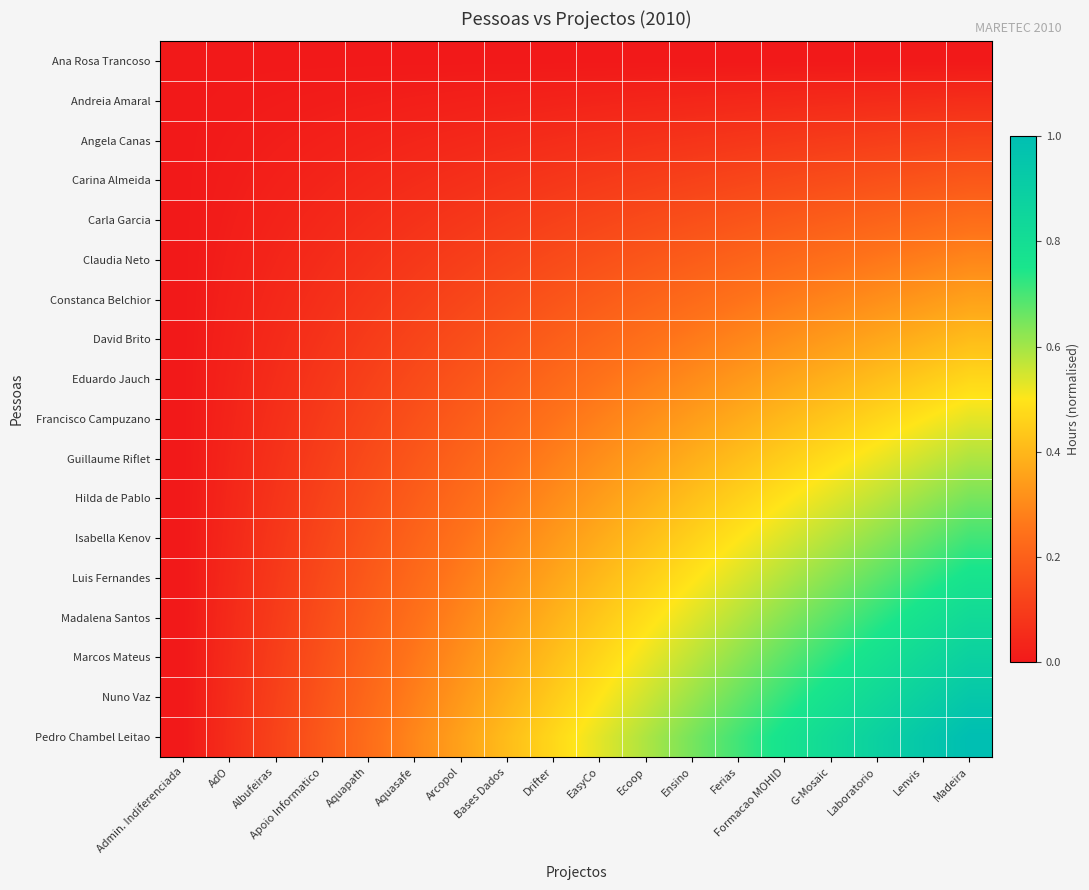

Reading left to right, list all the values displayed in this chart.

Ana Rosa Trancoso: Admin. Indiferenciada=0.0	AdO=0.0	Albufeiras=0.0	Apoio Informatico=0.0	Aquapath=0.0	Aquasafe=0.0	Arcopol=0.0	Bases Dados=0.0	Drifter=0.0	EasyCo=0.0	Ecoop=0.0	Ensino=0.0	Ferias=0.0	Formacao MOHID=0.0	G-Mosaic=0.0	Laboratorio=0.0	Lenvis=0.0	Madeira=0.0
Andreia Amaral: Admin. Indiferenciada=0.0	AdO=0.0	Albufeiras=0.0	Apoio Informatico=0.0	Aquapath=0.0	Aquasafe=0.0	Arcopol=0.0	Bases Dados=0.0	Drifter=0.0	EasyCo=0.0	Ecoop=0.0	Ensino=0.0	Ferias=0.0	Formacao MOHID=0.0	G-Mosaic=0.0	Laboratorio=0.1	Lenvis=0.1	Madeira=0.1
Angela Canas: Admin. Indiferenciada=0.0	AdO=0.0	Albufeiras=0.0	Apoio Informatico=0.0	Aquapath=0.0	Aquasafe=0.0	Arcopol=0.0	Bases Dados=0.0	Drifter=0.1	EasyCo=0.1	Ecoop=0.1	Ensino=0.1	Ferias=0.1	Formacao MOHID=0.1	G-Mosaic=0.1	Laboratorio=0.1	Lenvis=0.1	Madeira=0.1
Carina Almeida: Admin. Indiferenciada=0.0	AdO=0.0	Albufeiras=0.0	Apoio Informatico=0.0	Aquapath=0.0	Aquasafe=0.1	Arcopol=0.1	Bases Dados=0.1	Drifter=0.1	EasyCo=0.1	Ecoop=0.1	Ensino=0.1	Ferias=0.1	Formacao MOHID=0.1	G-Mosaic=0.1	Laboratorio=0.2	Lenvis=0.2	Madeira=0.2
Carla Garcia: Admin. Indiferenciada=0.0	AdO=0.0	Albufeiras=0.0	Apoio Informatico=0.0	Aquapath=0.1	Aquasafe=0.1	Arcopol=0.1	Bases Dados=0.1	Drifter=0.1	EasyCo=0.1	Ecoop=0.1	Ensino=0.2	Ferias=0.2	Formacao MOHID=0.2	G-Mosaic=0.2	Laboratorio=0.2	Lenvis=0.2	Madeira=0.2
Claudia Neto: Admin. Indiferenciada=0.0	AdO=0.0	Albufeiras=0.0	Apoio Informatico=0.1	Aquapath=0.1	Aquasafe=0.1	Arcopol=0.1	Bases Dados=0.1	Drifter=0.1	EasyCo=0.2	Ecoop=0.2	Ensino=0.2	Ferias=0.2	Formacao MOHID=0.2	G-Mosaic=0.2	Laboratorio=0.3	Lenvis=0.3	Madeira=0.3
Constanca Belchior: Admin. Indiferenciada=0.0	AdO=0.0	Albufeiras=0.0	Apoio Informatico=0.1	Aquapath=0.1	Aquasafe=0.1	Arcopol=0.1	Bases Dados=0.1	Drifter=0.2	EasyCo=0.2	Ecoop=0.2	Ensino=0.2	Ferias=0.2	Formacao MOHID=0.3	G-Mosaic=0.3	Laboratorio=0.3	Lenvis=0.3	Madeira=0.4
David Brito: Admin. Indiferenciada=0.0	AdO=0.0	Albufeiras=0.0	Apoio Informatico=0.1	Aquapath=0.1	Aquasafe=0.1	Arcopol=0.1	Bases Dados=0.2	Drifter=0.2	EasyCo=0.2	Ecoop=0.2	Ensino=0.3	Ferias=0.3	Formacao MOHID=0.3	G-Mosaic=0.3	Laboratorio=0.4	Lenvis=0.4	Madeira=0.4
Eduardo Jauch: Admin. Indiferenciada=0.0	AdO=0.0	Albufeiras=0.1	Apoio Informatico=0.1	Aquapath=0.1	Aquasafe=0.1	Arcopol=0.2	Bases Dados=0.2	Drifter=0.2	EasyCo=0.2	Ecoop=0.3	Ensino=0.3	Ferias=0.3	Formacao MOHID=0.4	G-Mosaic=0.4	Laboratorio=0.4	Lenvis=0.4	Madeira=0.5
Francisco Campuzano: Admin. Indiferenciada=0.0	AdO=0.0	Albufeiras=0.1	Apoio Informatico=0.1	Aquapath=0.1	Aquasafe=0.2	Arcopol=0.2	Bases Dados=0.2	Drifter=0.2	EasyCo=0.3	Ecoop=0.3	Ensino=0.3	Ferias=0.4	Formacao MOHID=0.4	G-Mosaic=0.4	Laboratorio=0.5	Lenvis=0.5	Madeira=0.5
Guillaume Riflet: Admin. Indiferenciada=0.0	AdO=0.0	Albufeiras=0.1	Apoio Informatico=0.1	Aquapath=0.1	Aquasafe=0.2	Arcopol=0.2	Bases Dados=0.2	Drifter=0.3	EasyCo=0.3	Ecoop=0.3	Ensino=0.4	Ferias=0.4	Formacao MOHID=0.4	G-Mosaic=0.5	Laboratorio=0.5	Lenvis=0.6	Madeira=0.6
Hilda de Pablo: Admin. Indiferenciada=0.0	AdO=0.0	Albufeiras=0.1	Apoio Informatico=0.1	Aquapath=0.2	Aquasafe=0.2	Arcopol=0.2	Bases Dados=0.3	Drifter=0.3	EasyCo=0.3	Ecoop=0.4	Ensino=0.4	Ferias=0.5	Formacao MOHID=0.5	G-Mosaic=0.5	Laboratorio=0.6	Lenvis=0.6	Madeira=0.6
Isabella Kenov: Admin. Indiferenciada=0.0	AdO=0.0	Albufeiras=0.1	Apoio Informatico=0.1	Aquapath=0.2	Aquasafe=0.2	Arcopol=0.2	Bases Dados=0.3	Drifter=0.3	EasyCo=0.4	Ecoop=0.4	Ensino=0.5	Ferias=0.5	Formacao MOHID=0.5	G-Mosaic=0.6	Laboratorio=0.6	Lenvis=0.7	Madeira=0.7
Luis Fernandes: Admin. Indiferenciada=0.0	AdO=0.0	Albufeiras=0.1	Apoio Informatico=0.1	Aquapath=0.2	Aquasafe=0.2	Arcopol=0.3	Bases Dados=0.3	Drifter=0.4	EasyCo=0.4	Ecoop=0.4	Ensino=0.5	Ferias=0.5	Formacao MOHID=0.6	G-Mosaic=0.6	Laboratorio=0.7	Lenvis=0.7	Madeira=0.8
Madalena Santos: Admin. Indiferenciada=0.0	AdO=0.0	Albufeiras=0.1	Apoio Informatico=0.1	Aquapath=0.2	Aquasafe=0.2	Arcopol=0.3	Bases Dados=0.3	Drifter=0.4	EasyCo=0.4	Ecoop=0.5	Ensino=0.5	Ferias=0.6	Formacao MOHID=0.6	G-Mosaic=0.7	Laboratorio=0.7	Lenvis=0.8	Madeira=0.8
Marcos Mateus: Admin. Indiferenciada=0.0	AdO=0.1	Albufeiras=0.1	Apoio Informatico=0.2	Aquapath=0.2	Aquasafe=0.3	Arcopol=0.3	Bases Dados=0.4	Drifter=0.4	EasyCo=0.5	Ecoop=0.5	Ensino=0.6	Ferias=0.6	Formacao MOHID=0.7	G-Mosaic=0.7	Laboratorio=0.8	Lenvis=0.8	Madeira=0.9
Nuno Vaz: Admin. Indiferenciada=0.0	AdO=0.1	Albufeiras=0.1	Apoio Informatico=0.2	Aquapath=0.2	Aquasafe=0.3	Arcopol=0.3	Bases Dados=0.4	Drifter=0.4	EasyCo=0.5	Ecoop=0.6	Ensino=0.6	Ferias=0.7	Formacao MOHID=0.7	G-Mosaic=0.8	Laboratorio=0.8	Lenvis=0.9	Madeira=0.9
Pedro Chambel Leitao: Admin. Indiferenciada=0.0	AdO=0.1	Albufeiras=0.1	Apoio Informatico=0.2	Aquapath=0.2	Aquasafe=0.3	Arcopol=0.4	Bases Dados=0.4	Drifter=0.5	EasyCo=0.5	Ecoop=0.6	Ensino=0.6	Ferias=0.7	Formacao MOHID=0.8	G-Mosaic=0.8	Laboratorio=0.9	Lenvis=0.9	Madeira=1.0